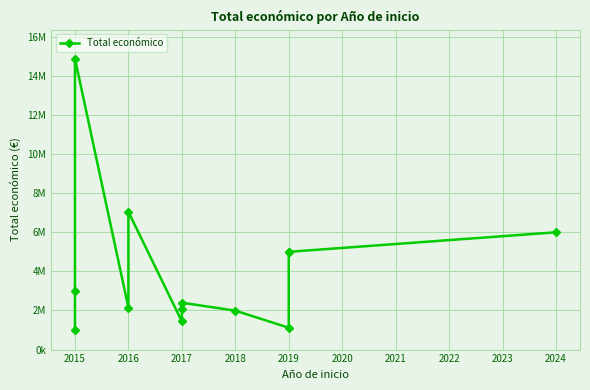

How many lines are shown in the chart?

1